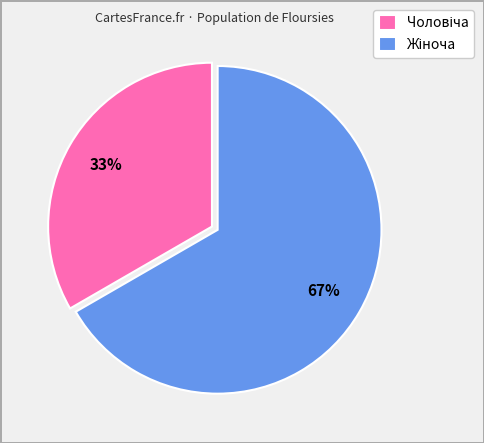

To the nearest percent, what is the average slice percentage?

50%